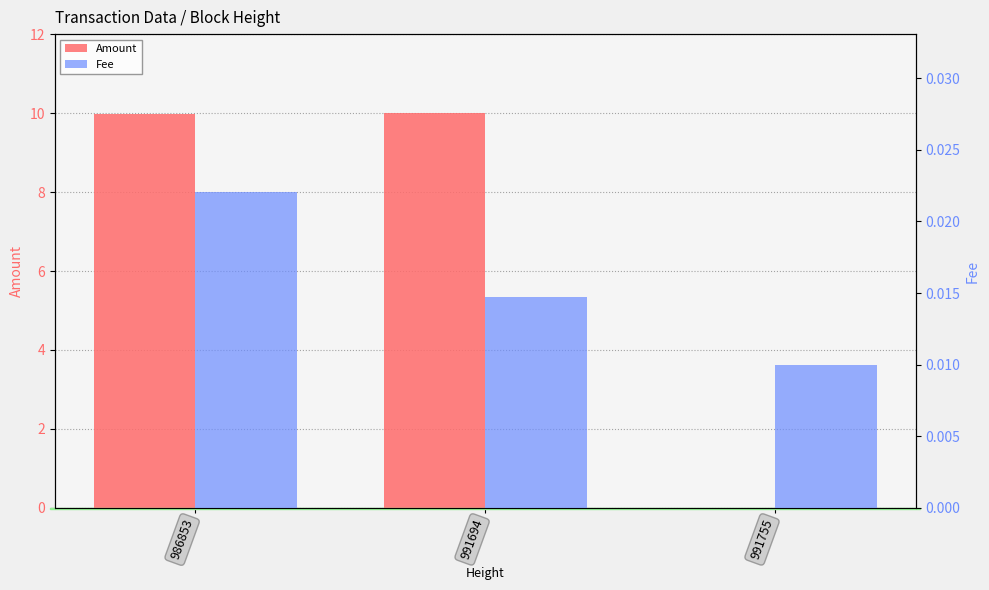

Are the bars grouped side by side (vs. stacked)?

Yes